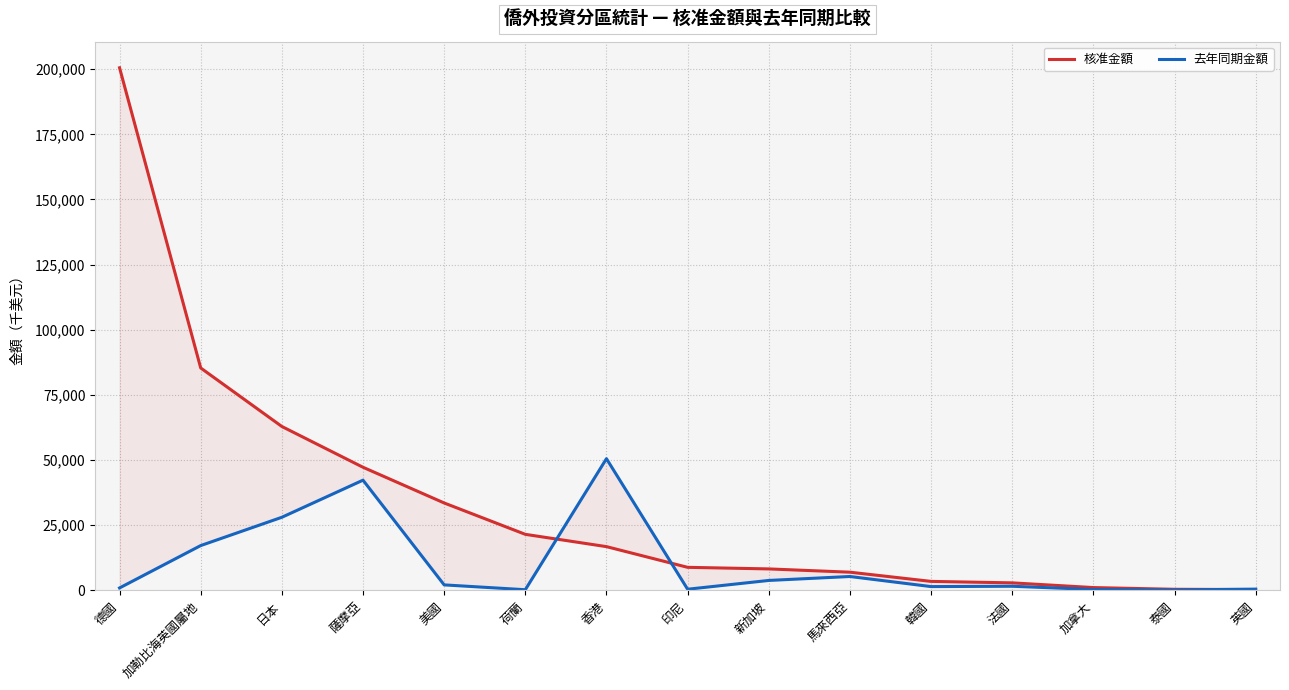

What is the difference between the maximum and second lowest values in the 核准金額 series?

200130.7